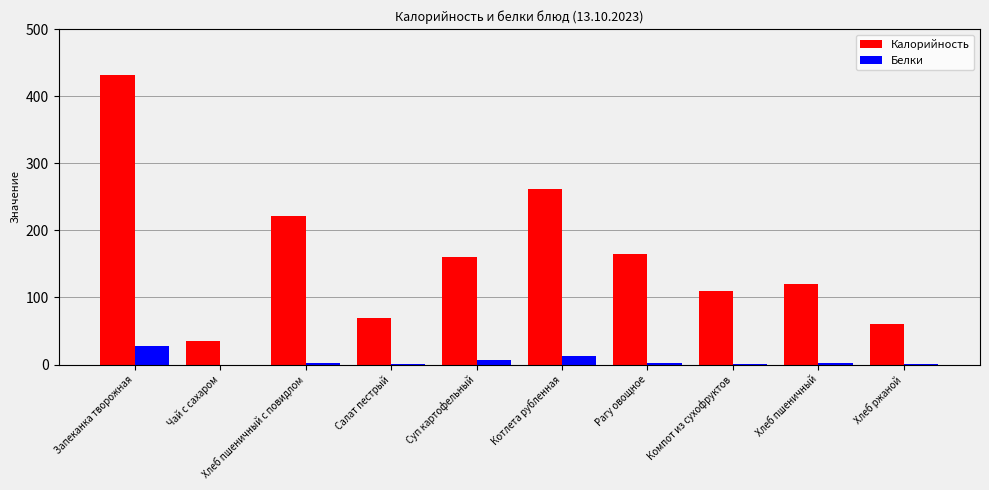

At which label is Калорийность closest to 233?

Хлеб пшеничный с повидлом